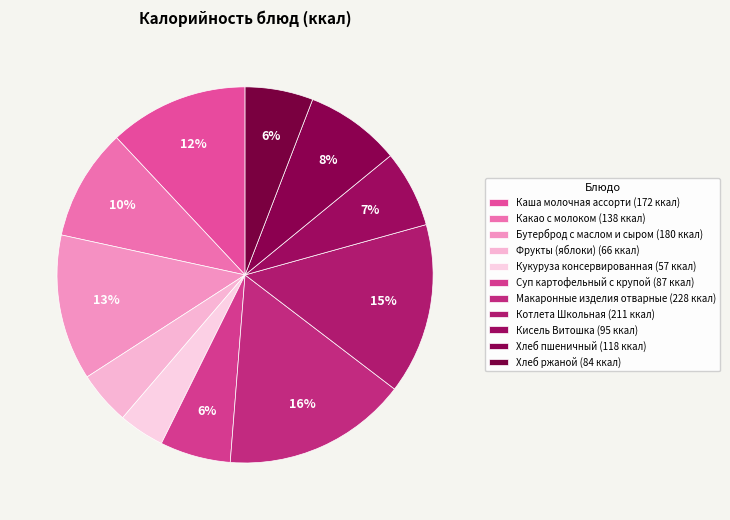

What is the ratio of the value at Хлеб ржаной to the value at Бутерброд с маслом и сыром?

0.5